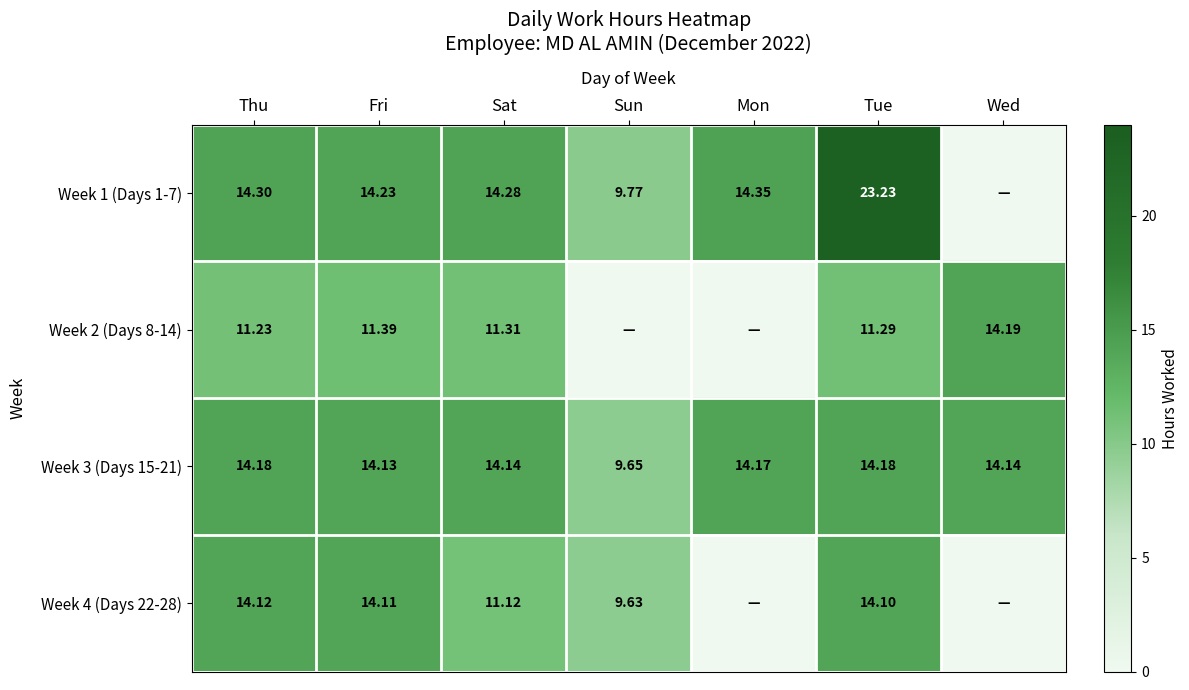

At which label is Week 3 (Days 15-21) closest to 11?

Sun